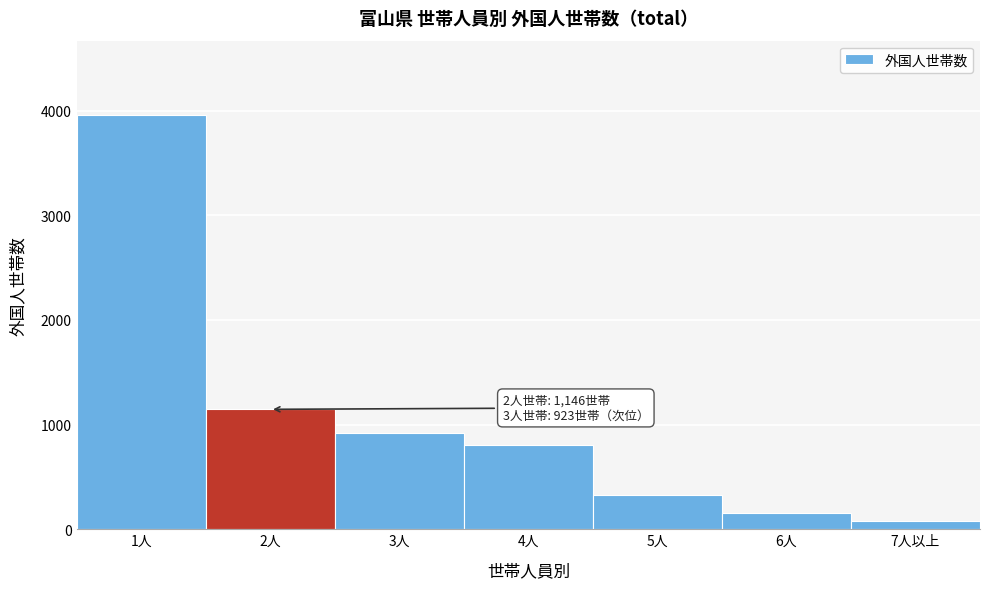

Reading right to left, list all the values displayed in this chart.

7人以上=79	6人=157	5人=323	4人=802	3人=923	2人=1146	1人=3957